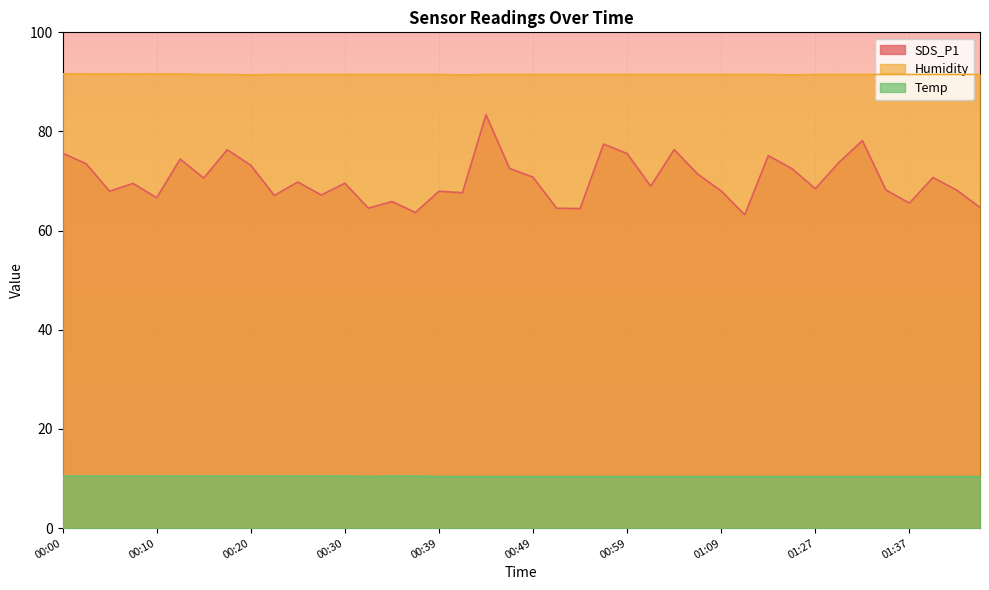

Between 00:10 and 01:01, which is larger?

01:01